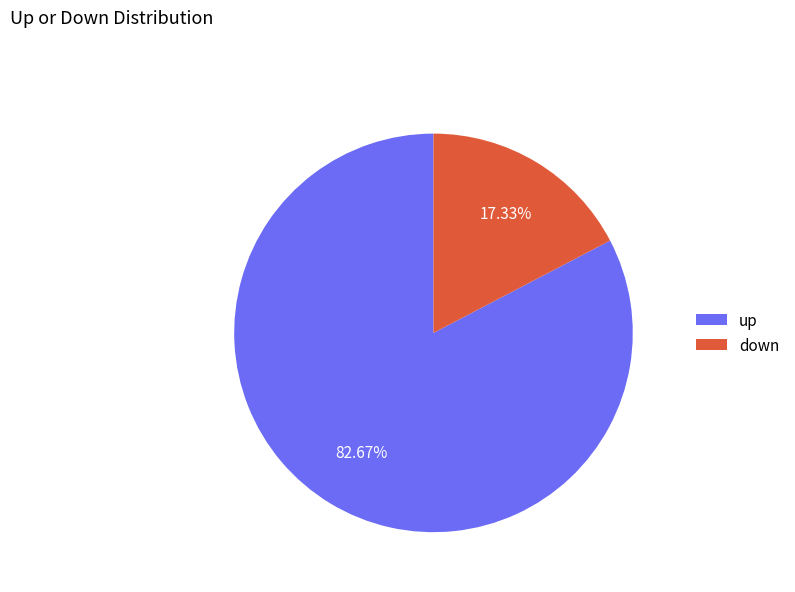

What is the largest slice in the pie chart?

up